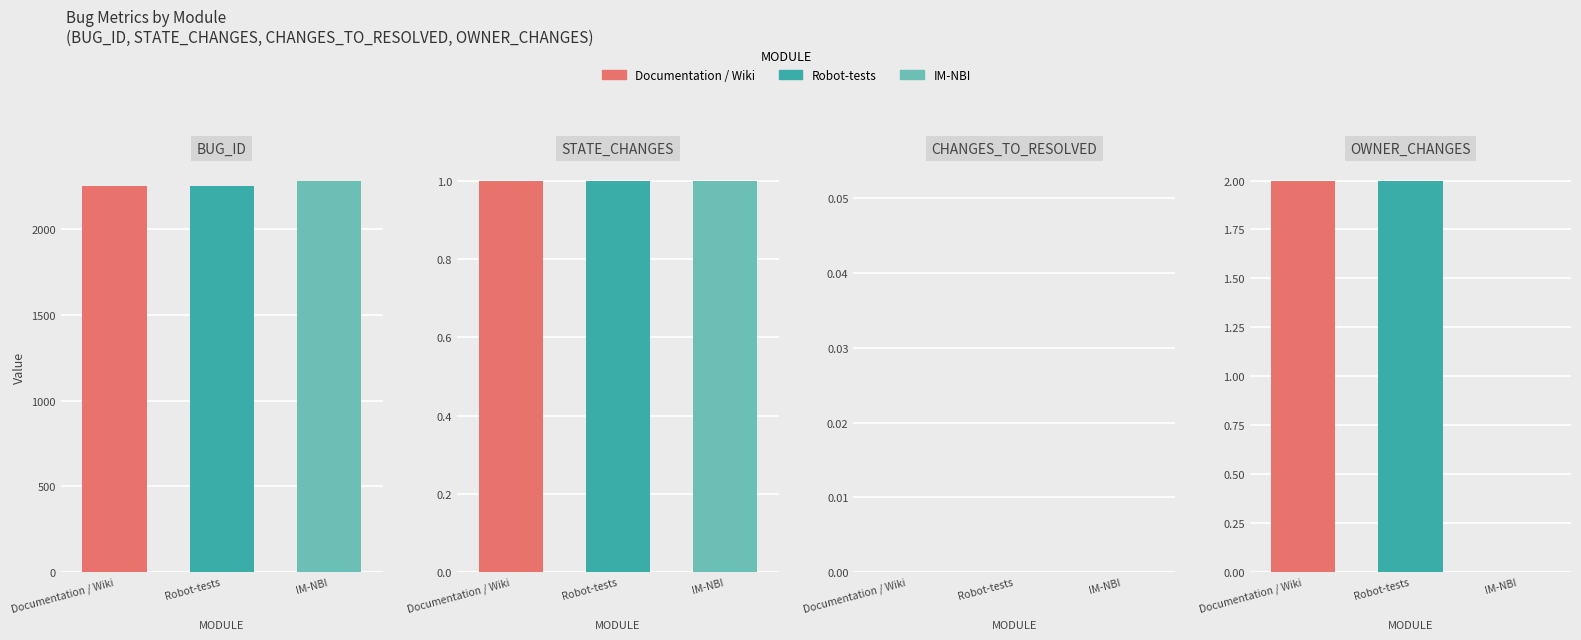

What is the average value of the STATE_CHANGES series?

1